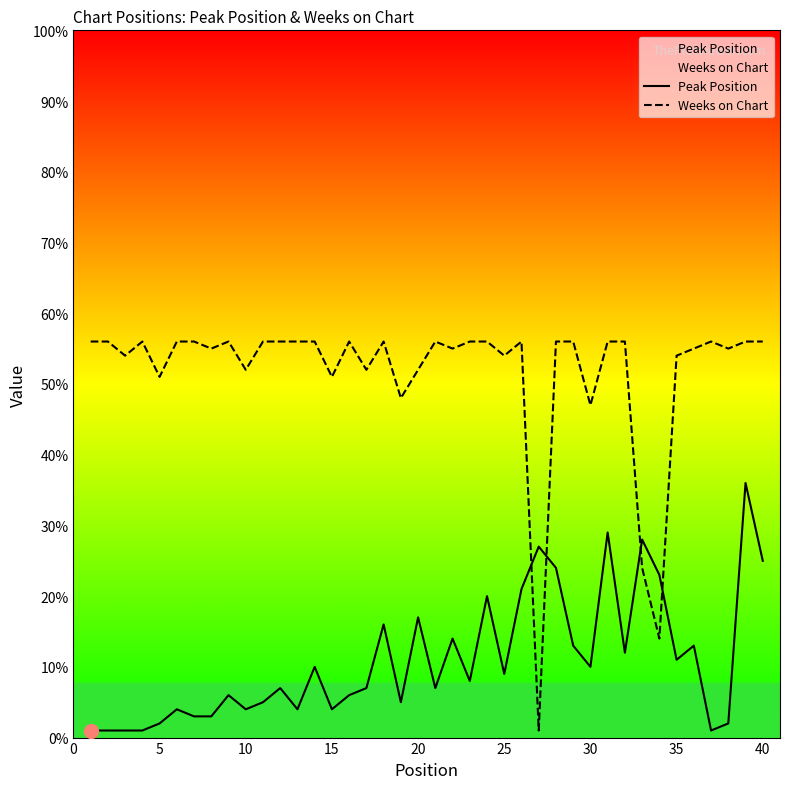

How many distinct data groups are displayed?

2